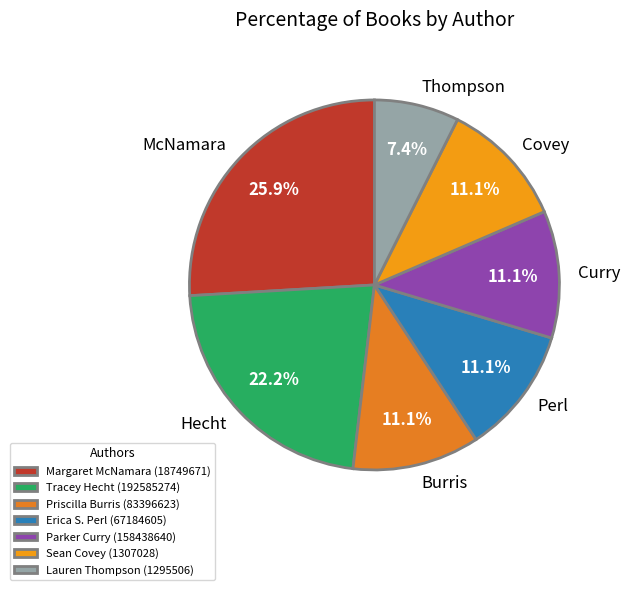

How many slices are in this pie chart?

7